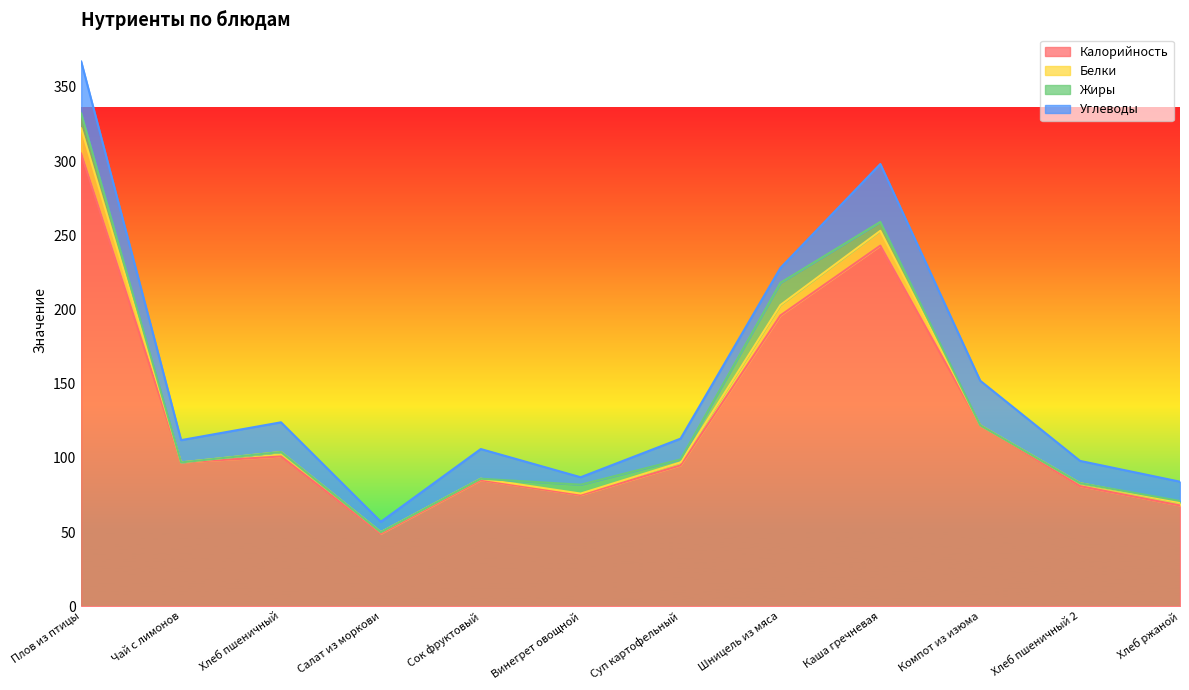

What is the approximate value of Углеводы at Компот из изюма, to the nearest 5?

30